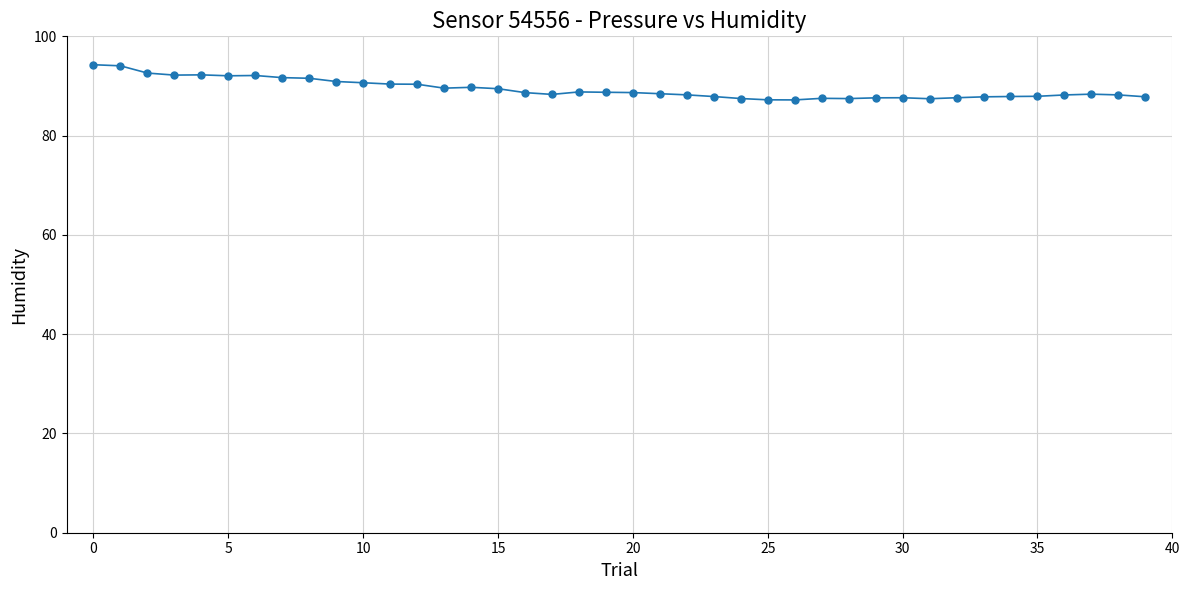

What is the value of the 19th point from the left?

88.8